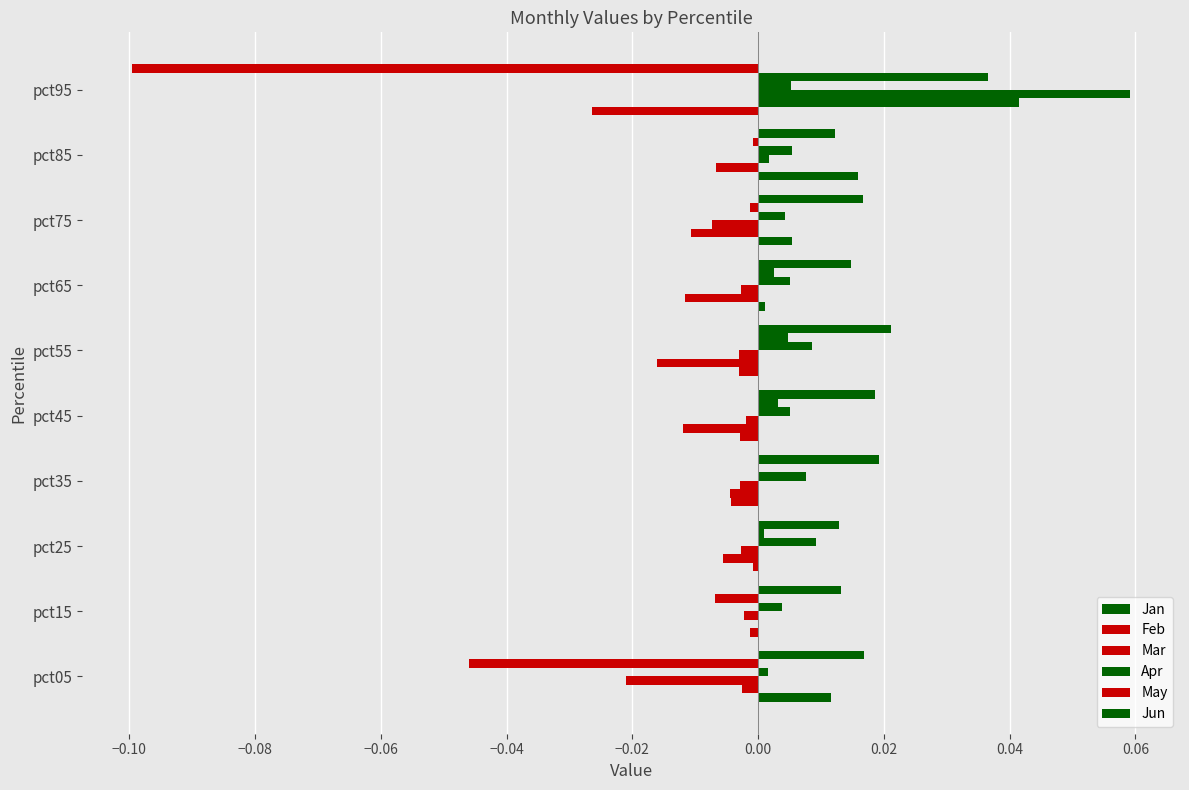

How many distinct data groups are displayed?

6